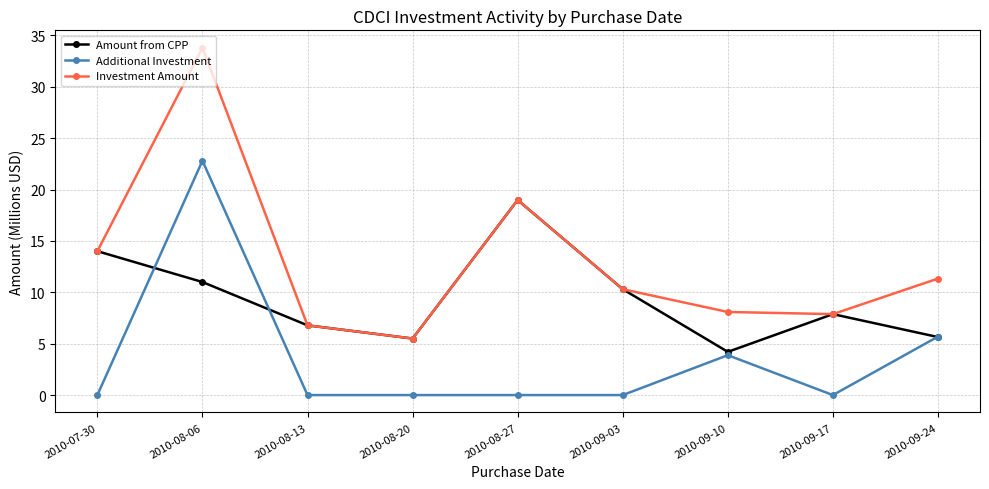

List the series in order of their overall mean, lowest first.

Additional Investment, Amount from CPP, Investment Amount